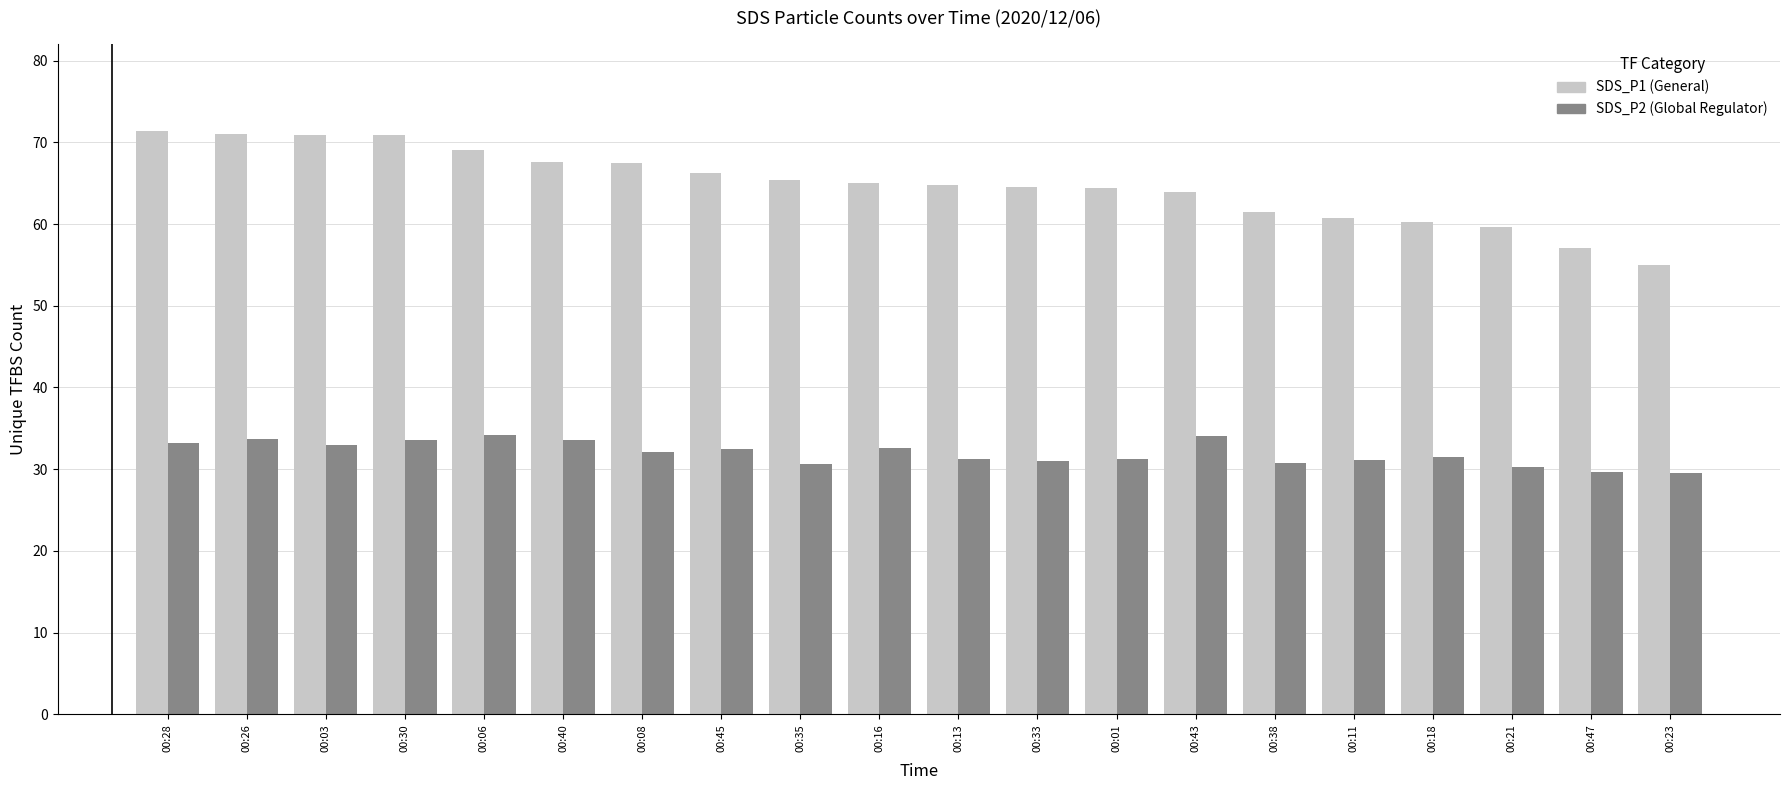

What is the total value across all series at 00:06?

103.2